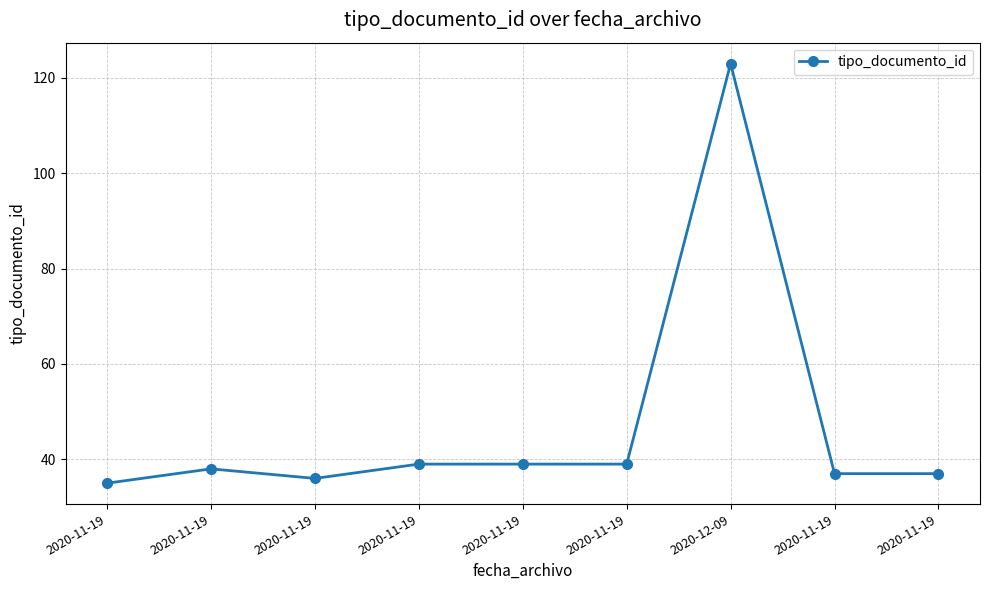

Reading left to right, extract all data points from this chart.

2020-11-19=35	2020-11-19=38	2020-11-19=36	2020-11-19=39	2020-11-19=39	2020-11-19=39	2020-12-09=123	2020-11-19=37	2020-11-19=37